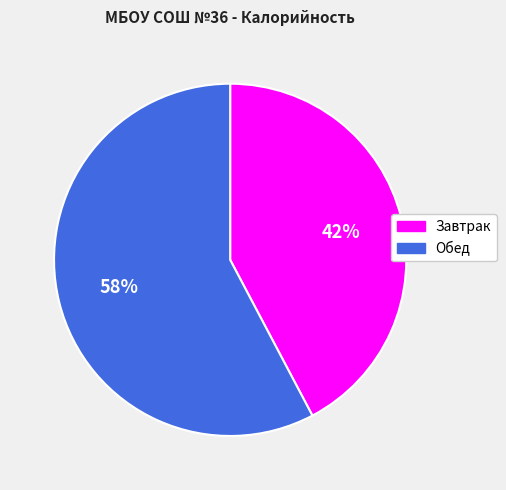

Which category accounts for the majority?

Обед